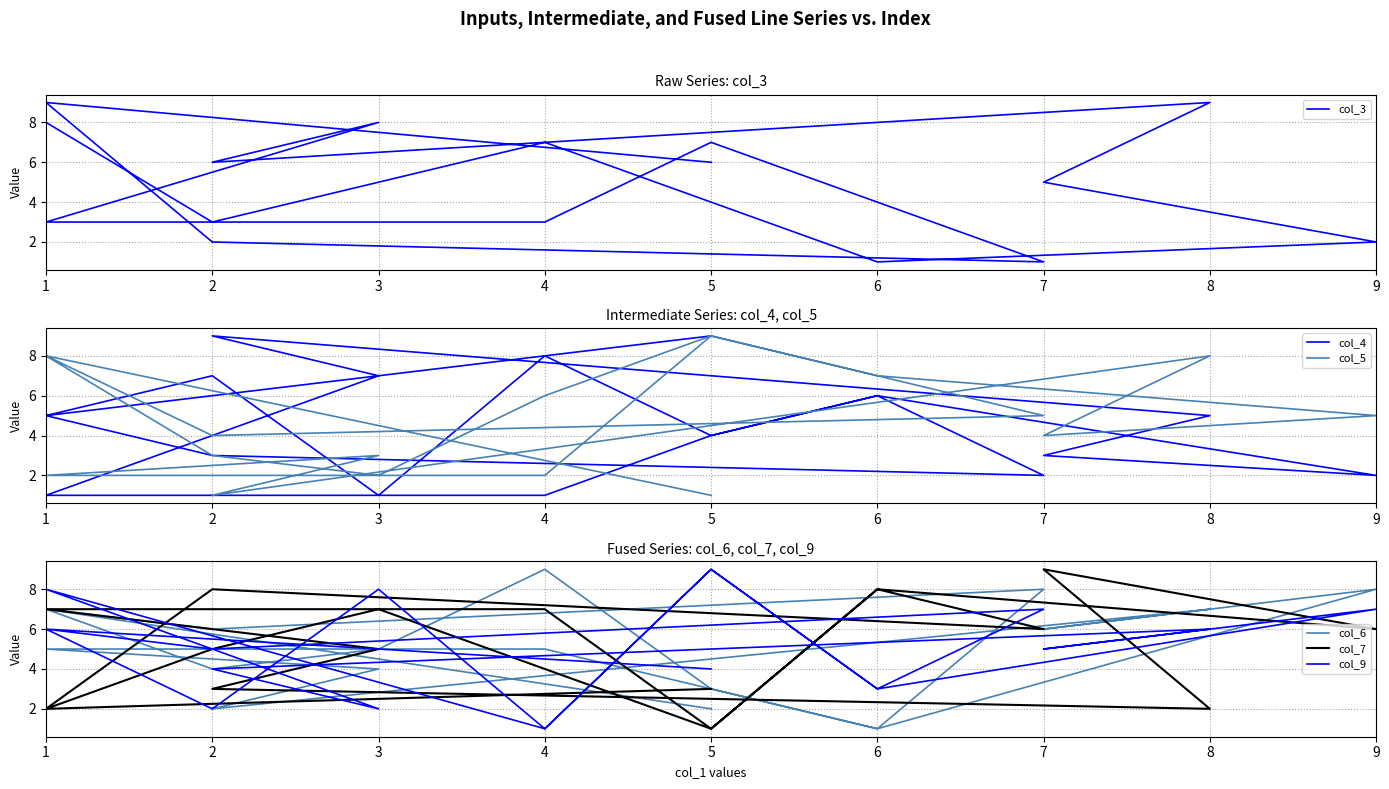

How many times do col_5 and col_6 cross each other?

9